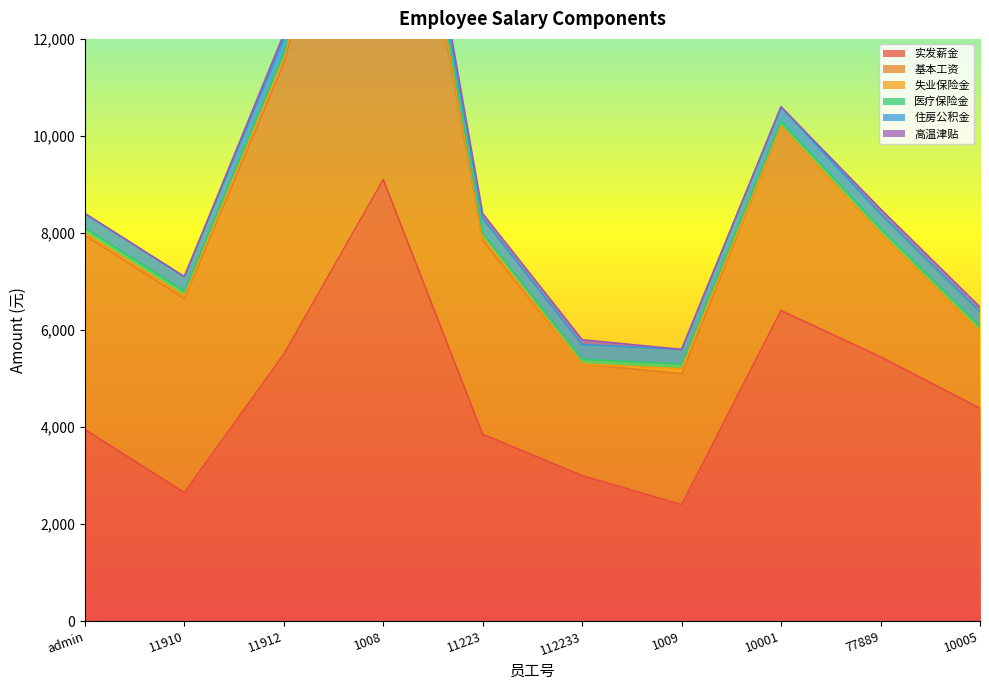

What is the maximum value for 实发薪金?

9100